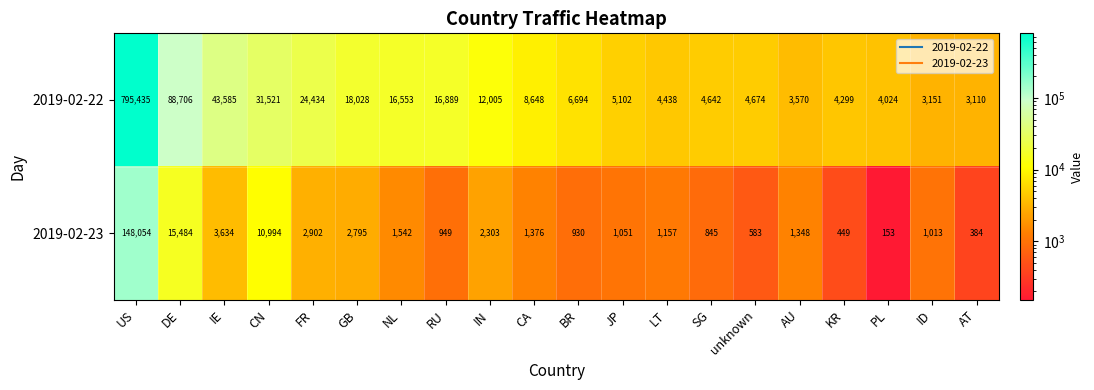

Rank the series by their maximum value, from lowest to highest.

2019-02-23, 2019-02-22